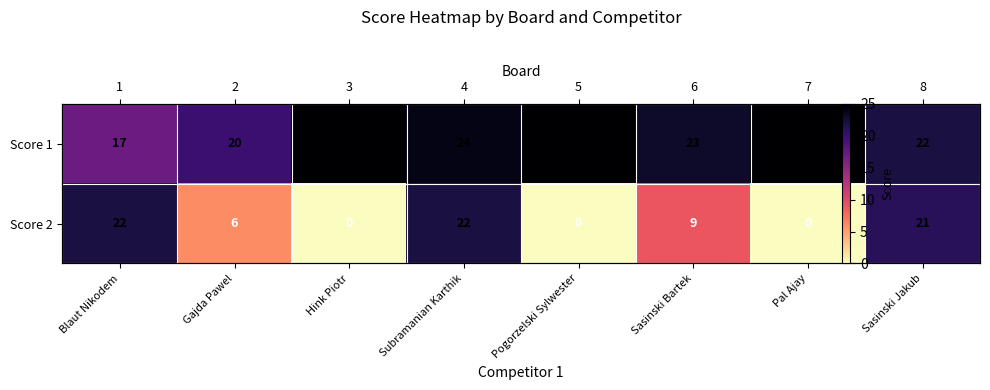

At Pogorzelski Sylwester, list the series in order from smallest to largest.

Score 2, Score 1